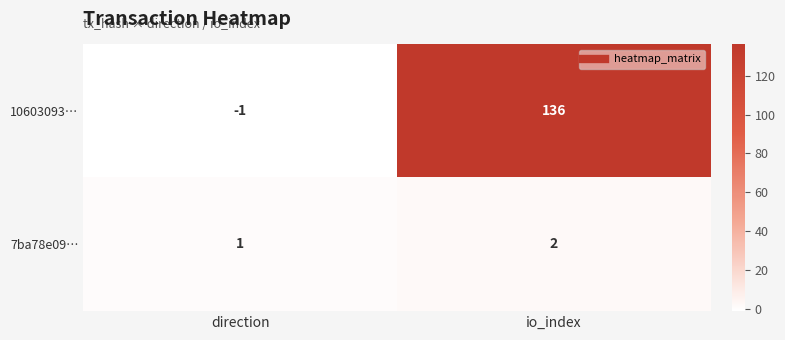

How many distinct data groups are displayed?

2